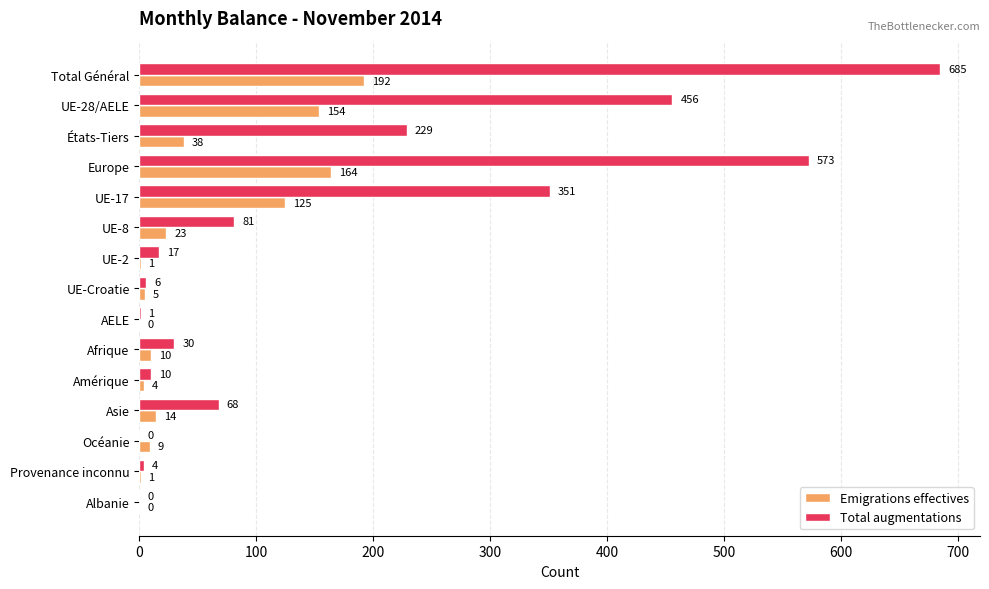

Is the value of Total augmentations at UE-17 greater than the value of Emigrations effectives at UE-2?

Yes